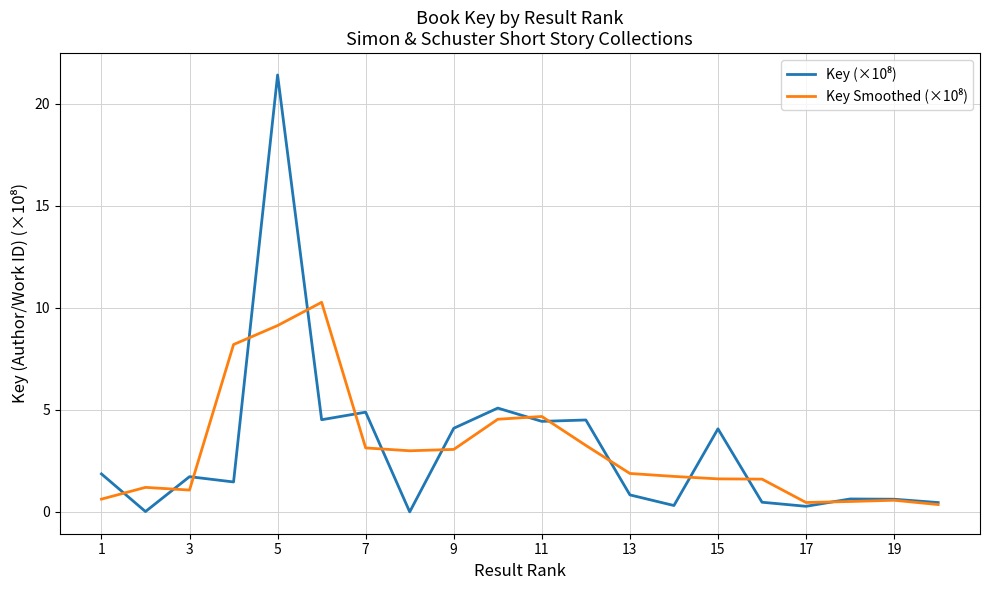

What is the greatest value displayed?

21.4